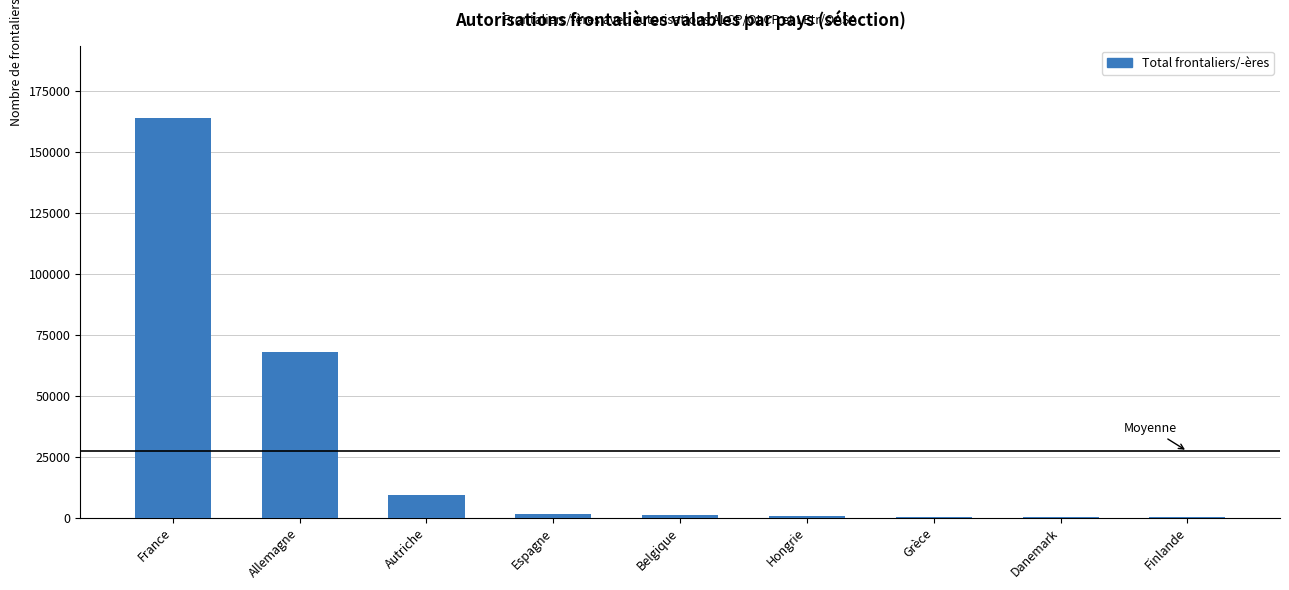

At which category does the chart reach its peak across all series?

France